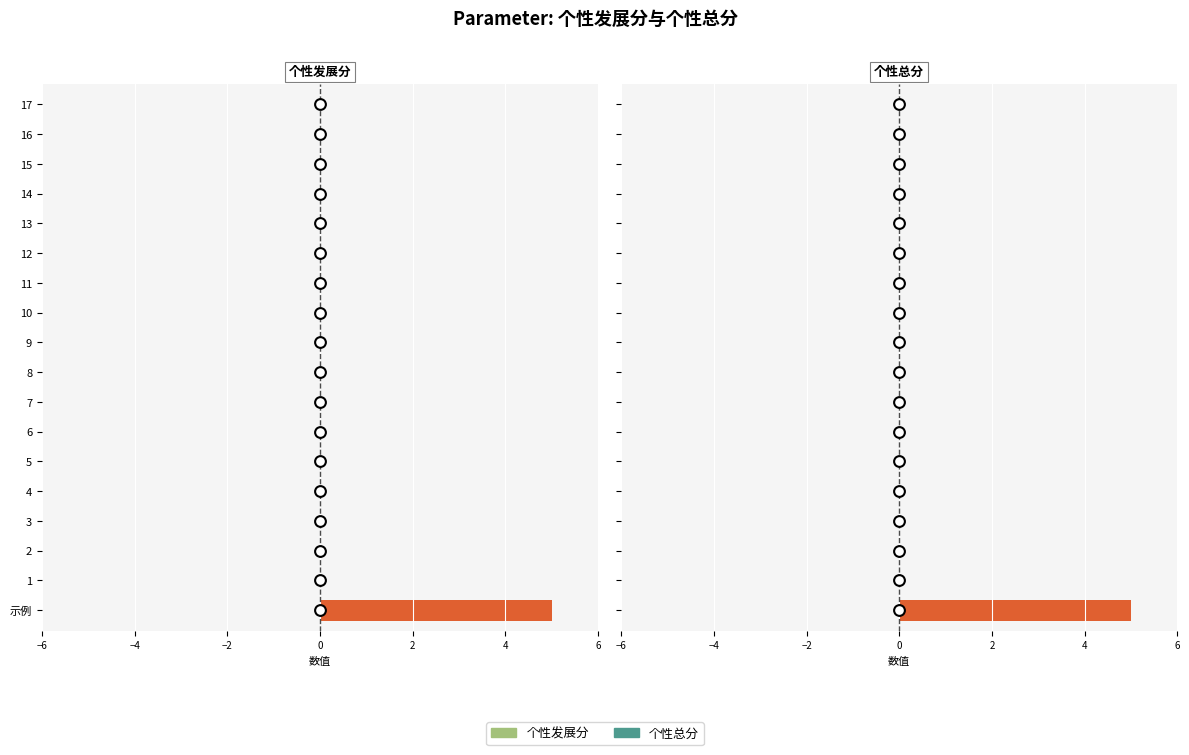

Which series reaches the maximum Y coordinate?

个性发展分